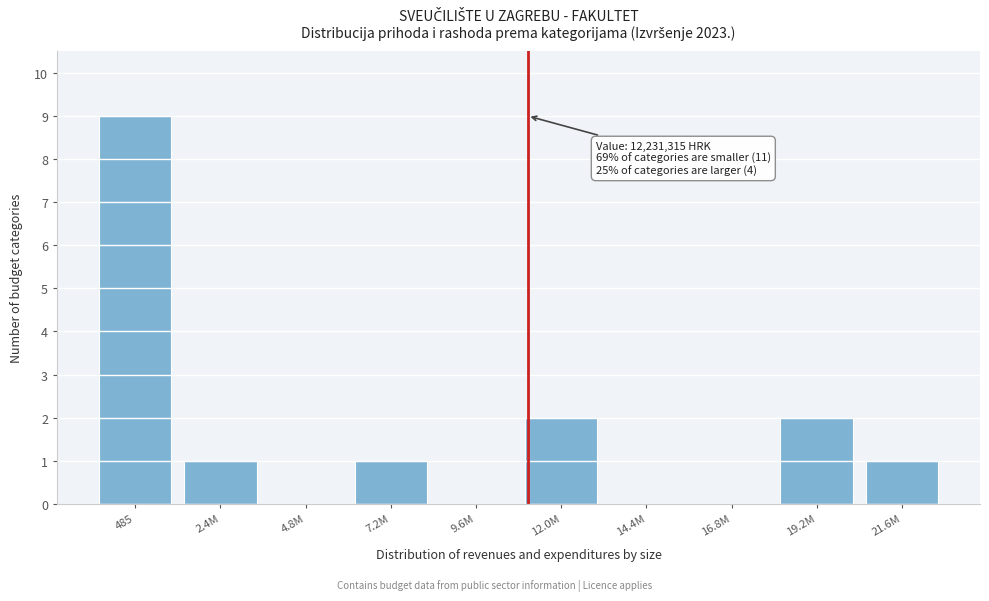

Reading right to left, extract all data points from this chart.

21.6M=1	19.2M=2	16.8M=0	14.4M=0	12.0M=2	9.6M=0	7.2M=1	4.8M=0	2.4M=1	485=9